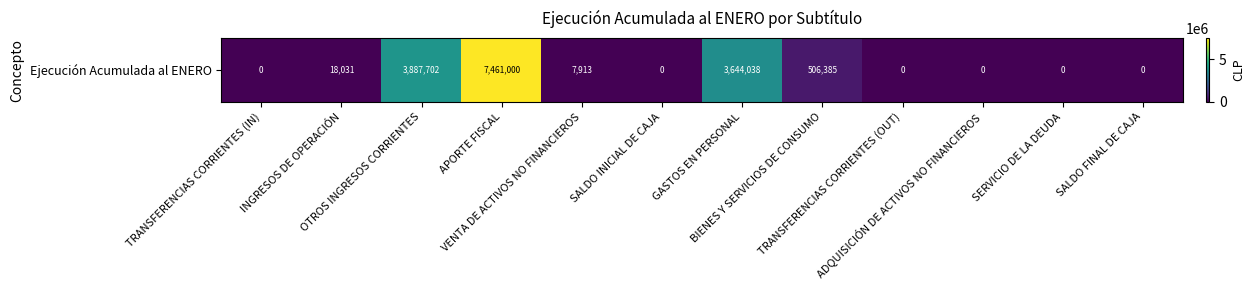

At which label is the value closest to 3730500?

GASTOS EN PERSONAL